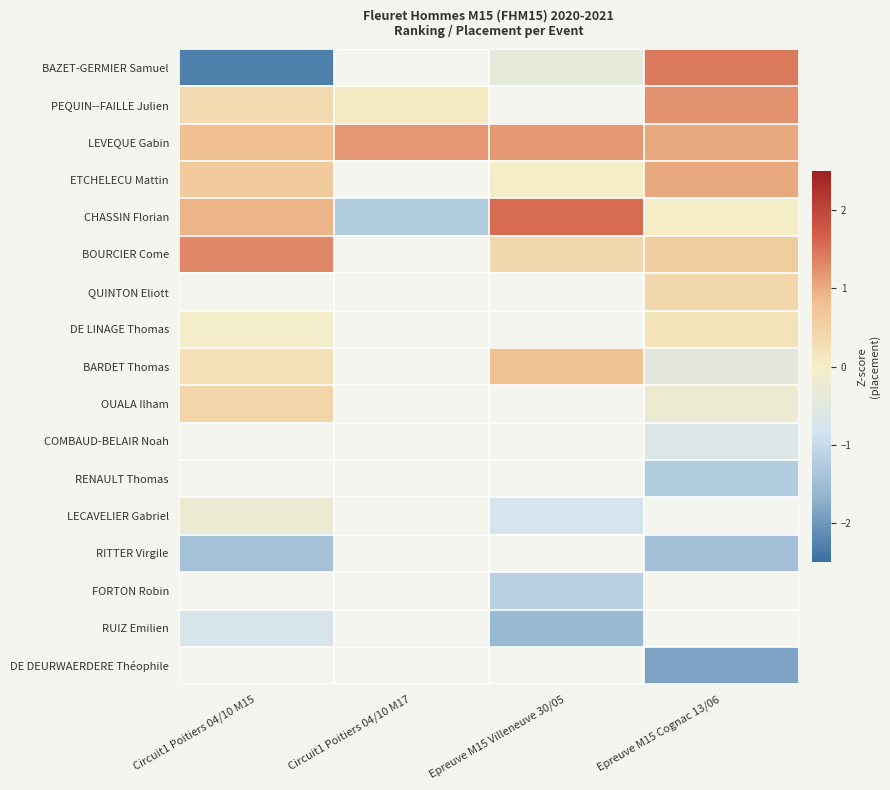

How many data points in BARDET Thomas are above 0?

2